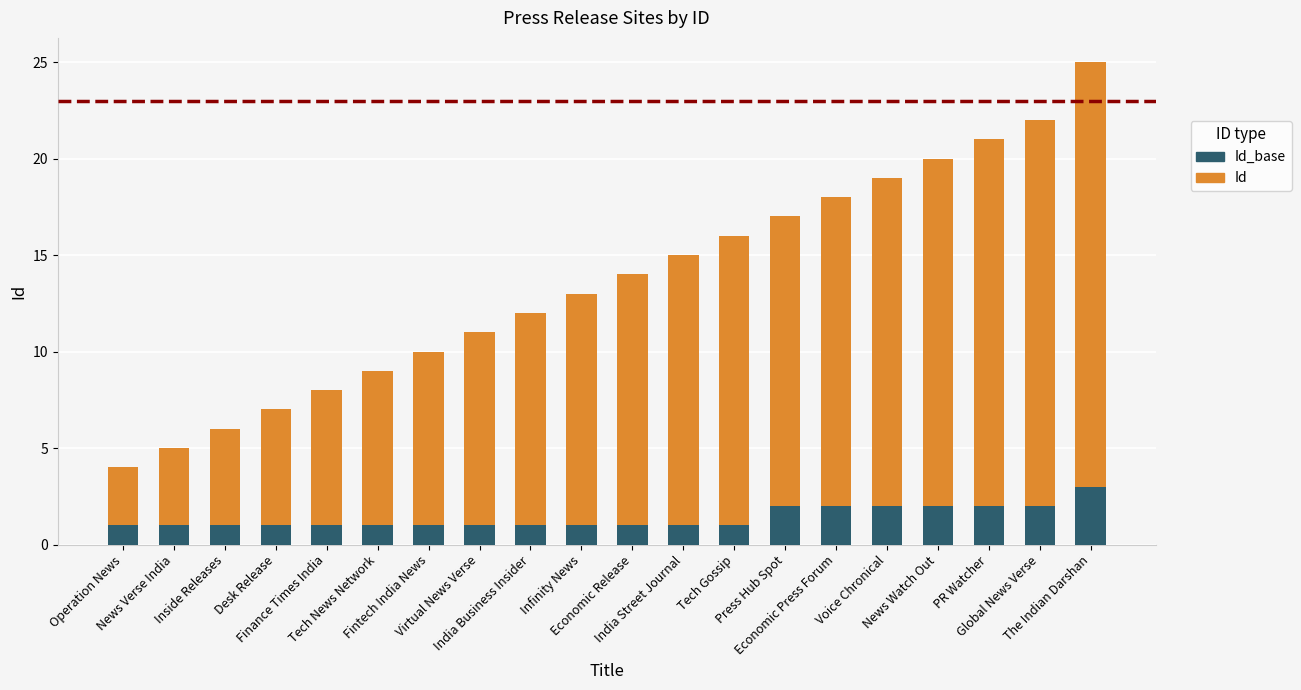

Does the chart contain any negative values?

No